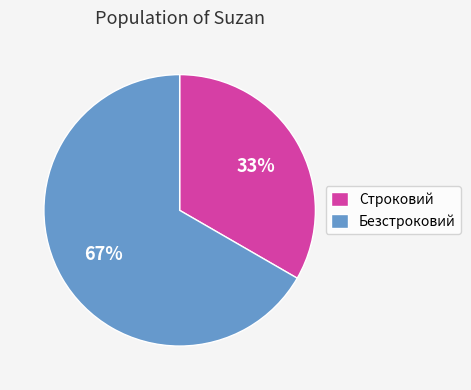

To the nearest percent, what is the average slice percentage?

50%